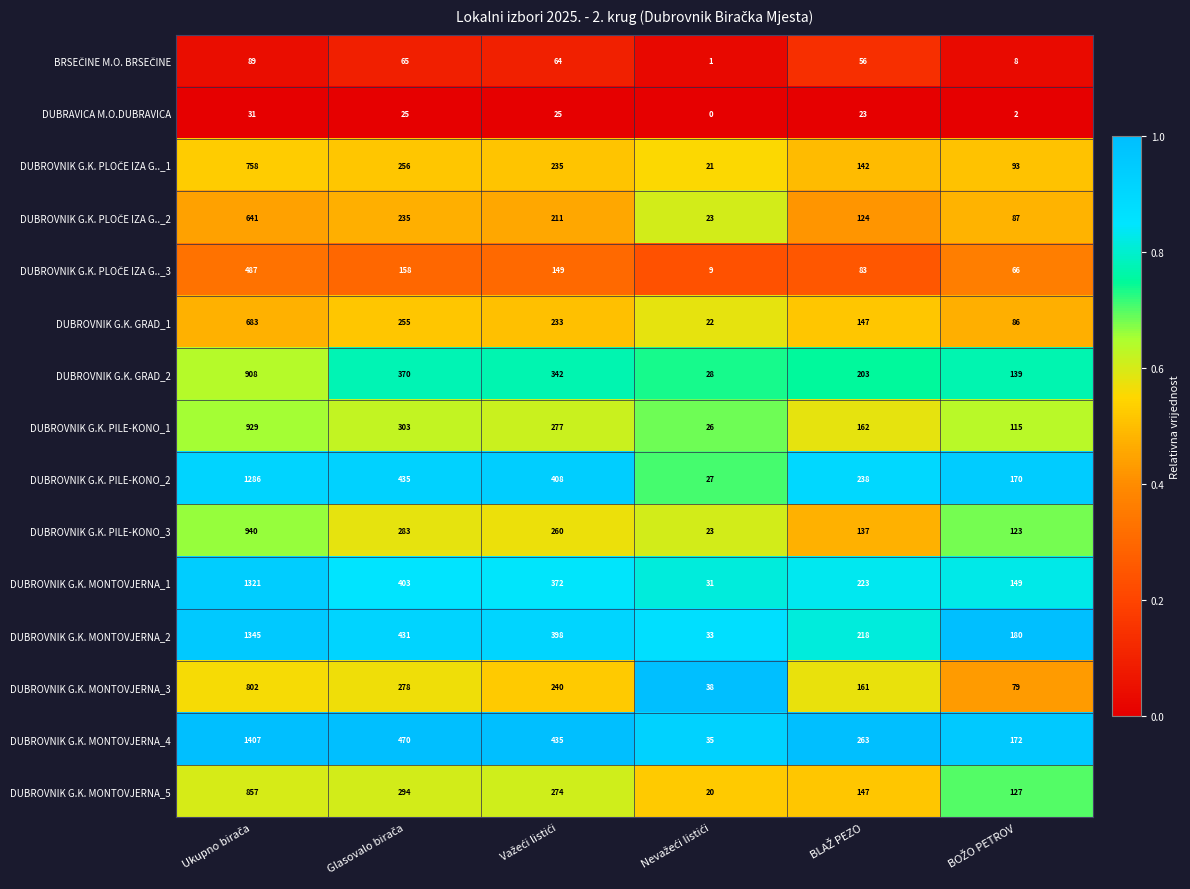

Which series has the largest total across all categories?

DUBROVNIK G.K. MONTOVJERNA_4